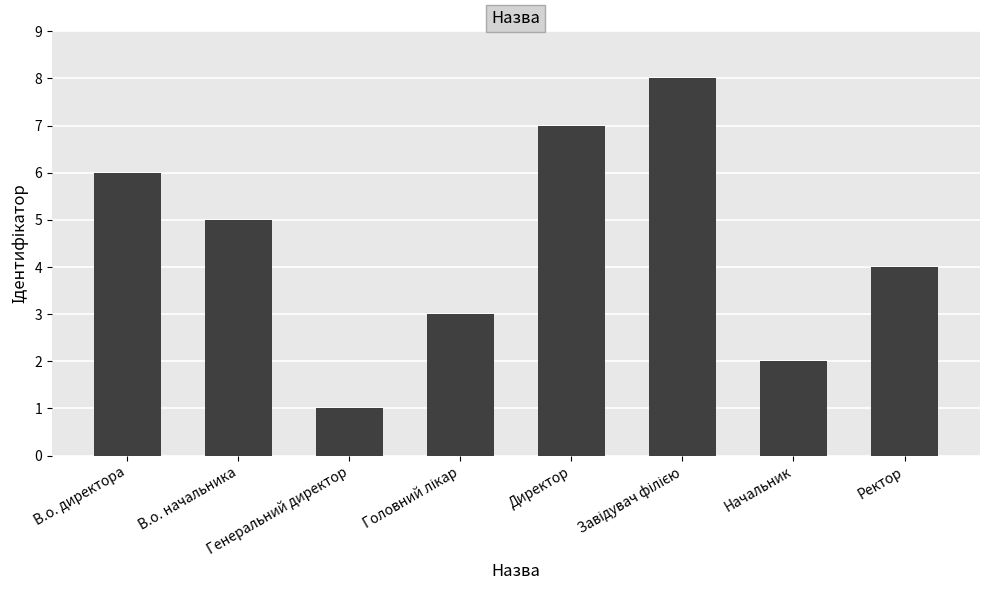

What is the maximum value shown in the chart?

8